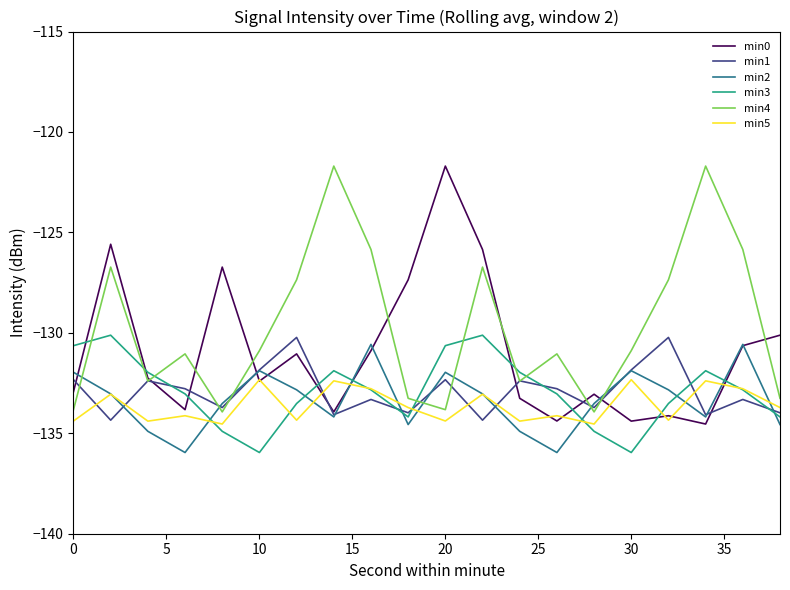

Which series has the largest total across all categories?

min4